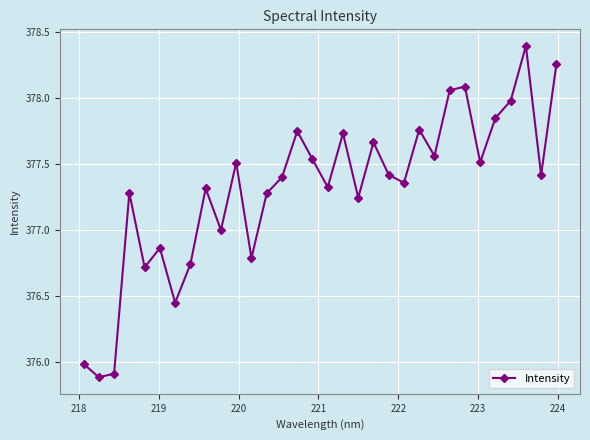

What is the value of the 30th point from the left?

378.4